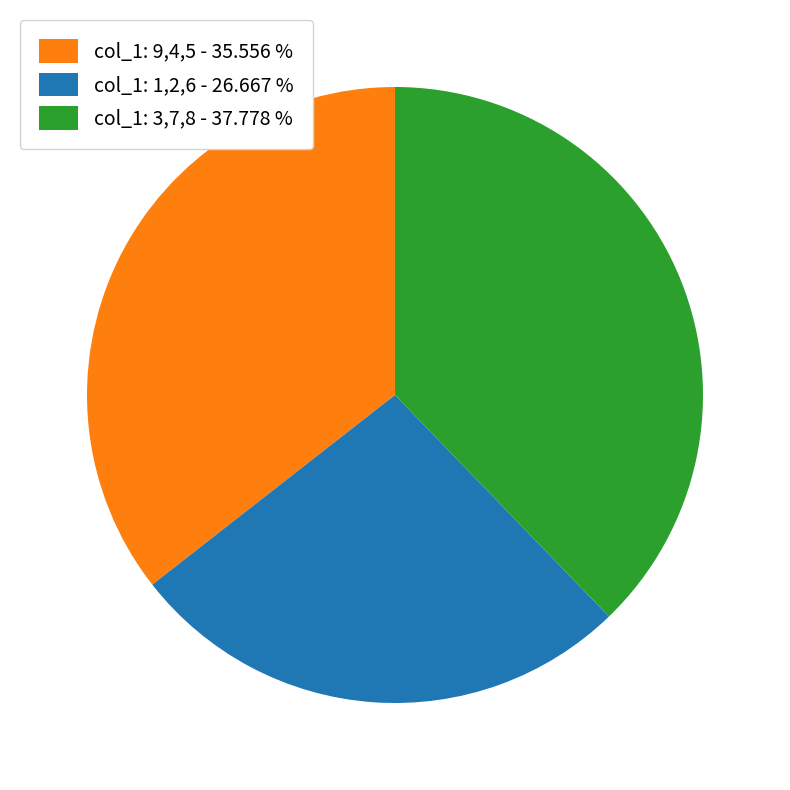

Do col_1: 1,2,6 - 26.667 % and col_1: 9,4,5 - 35.556 % together represent more than half of the pie?

Yes